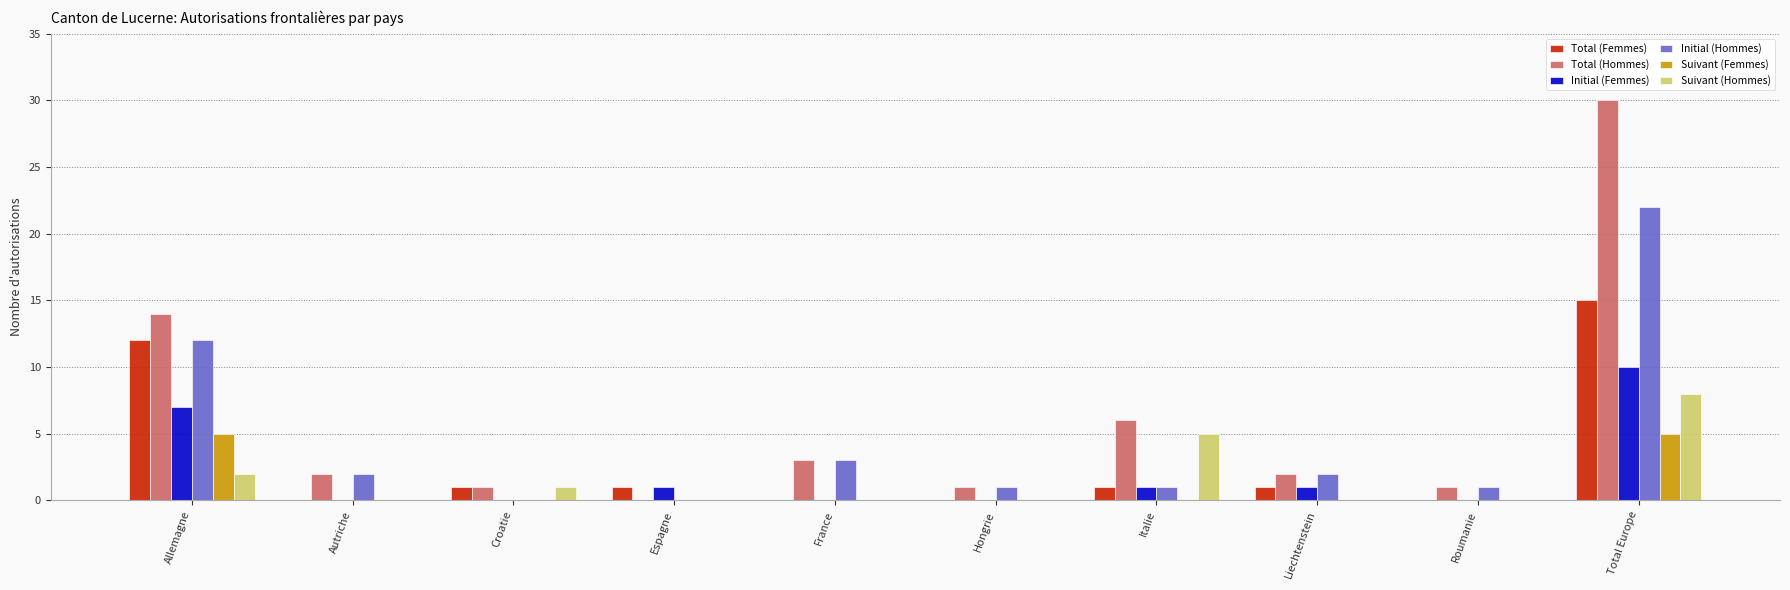

Reading left to right, what are all the values shown in this chart?

Total (Femmes): 12	0	1	1	0	0	1	1	0	15
Total (Hommes): 14	2	1	0	3	1	6	2	1	30
Initial (Femmes): 7	0	0	1	0	0	1	1	0	10
Initial (Hommes): 12	2	0	0	3	1	1	2	1	22
Suivant (Femmes): 5	0	0	0	0	0	0	0	0	5
Suivant (Hommes): 2	0	1	0	0	0	5	0	0	8